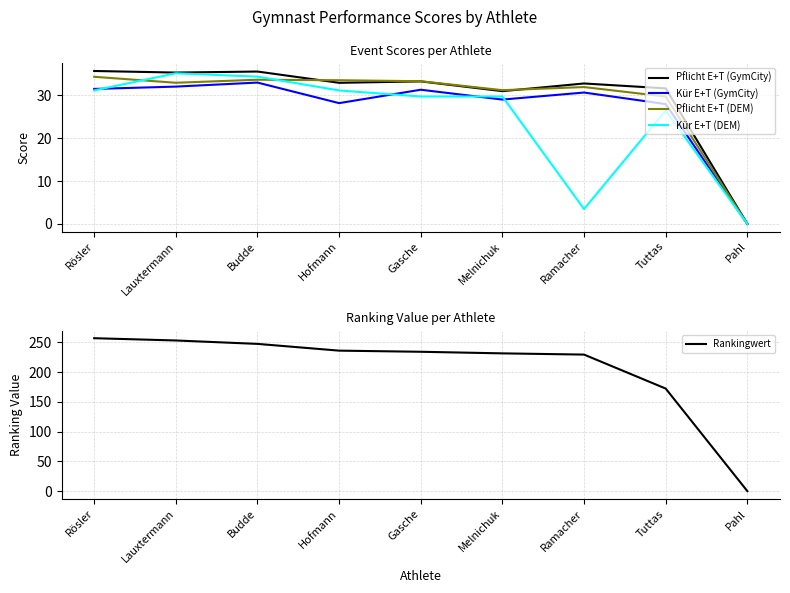

What is the difference between the Kür E+T (GymCity) values at Rösler and Budde?

1.5